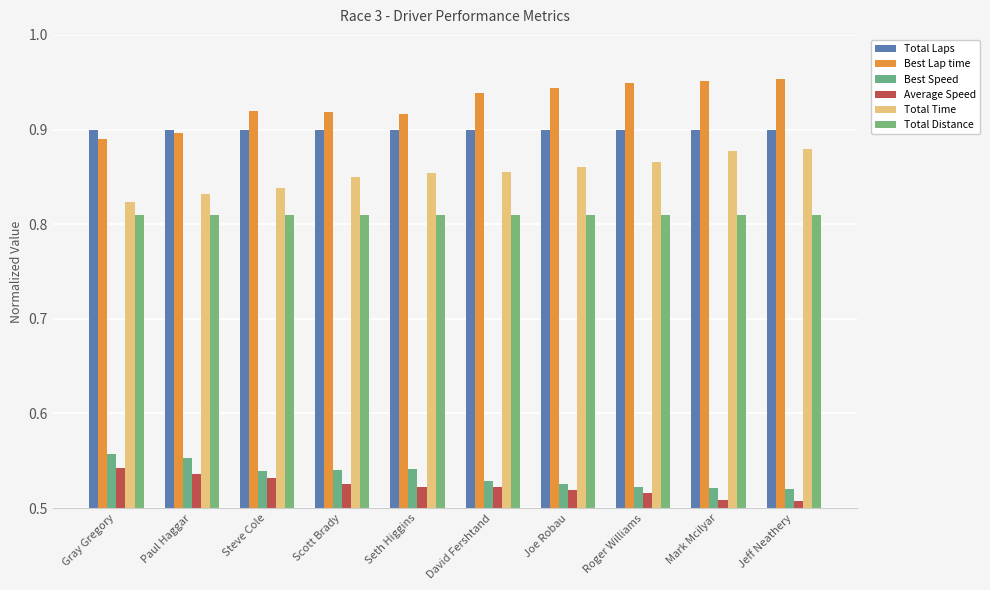

Where is Total Time nearest to the value 0?

Gray Gregory